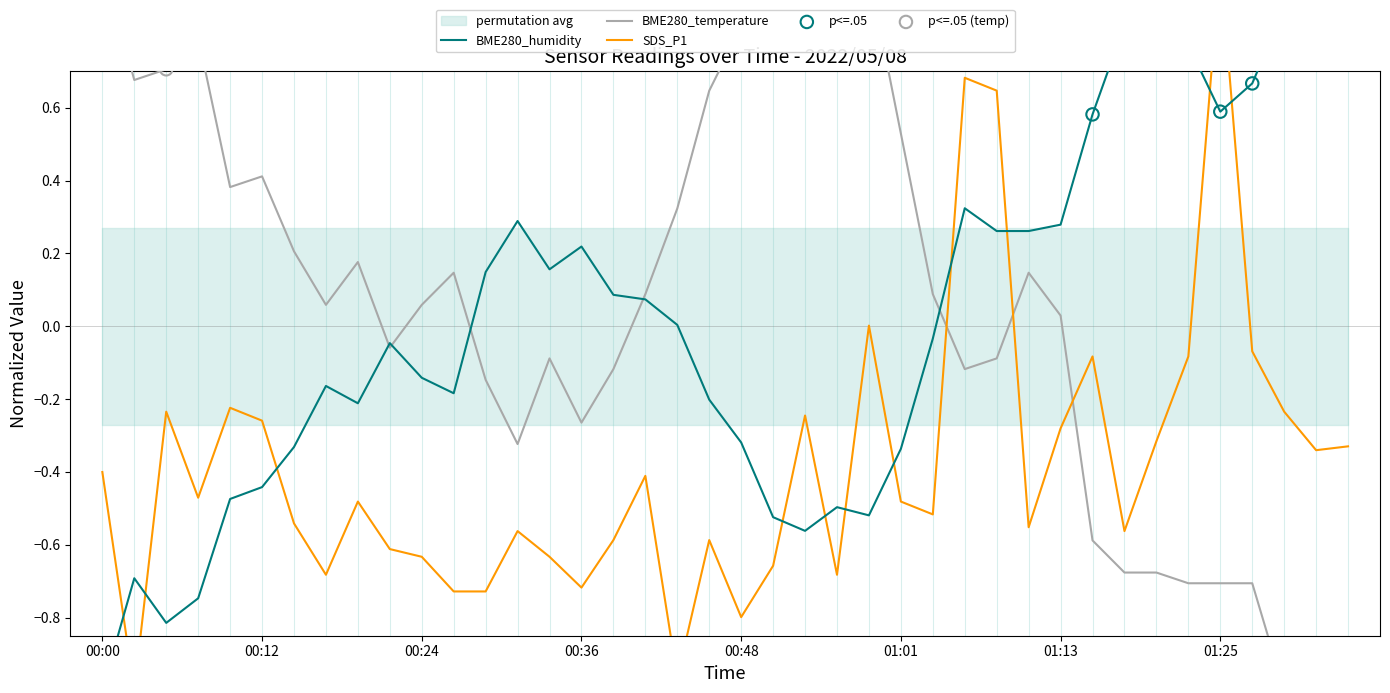

What are all the series names shown in the legend?

SDS_P1, BME280_temperature, BME280_humidity